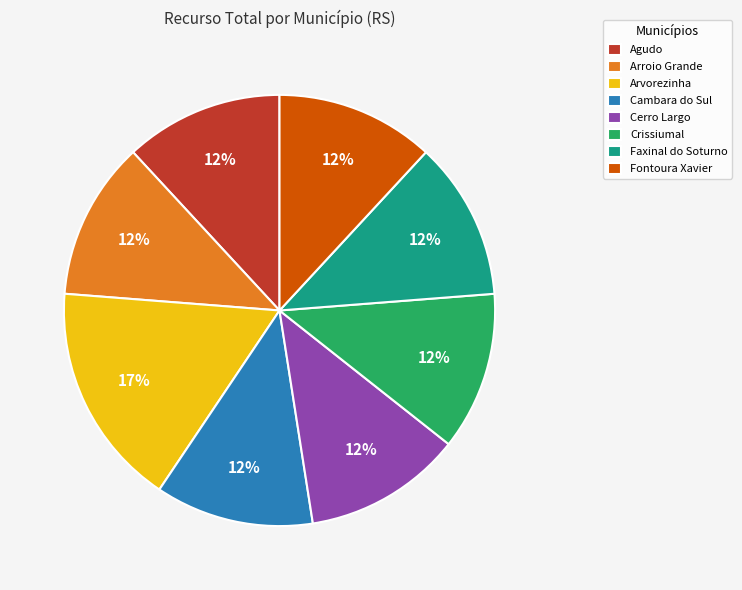

Combined, do Cerro Largo and Arroio Grande account for over 50%?

No